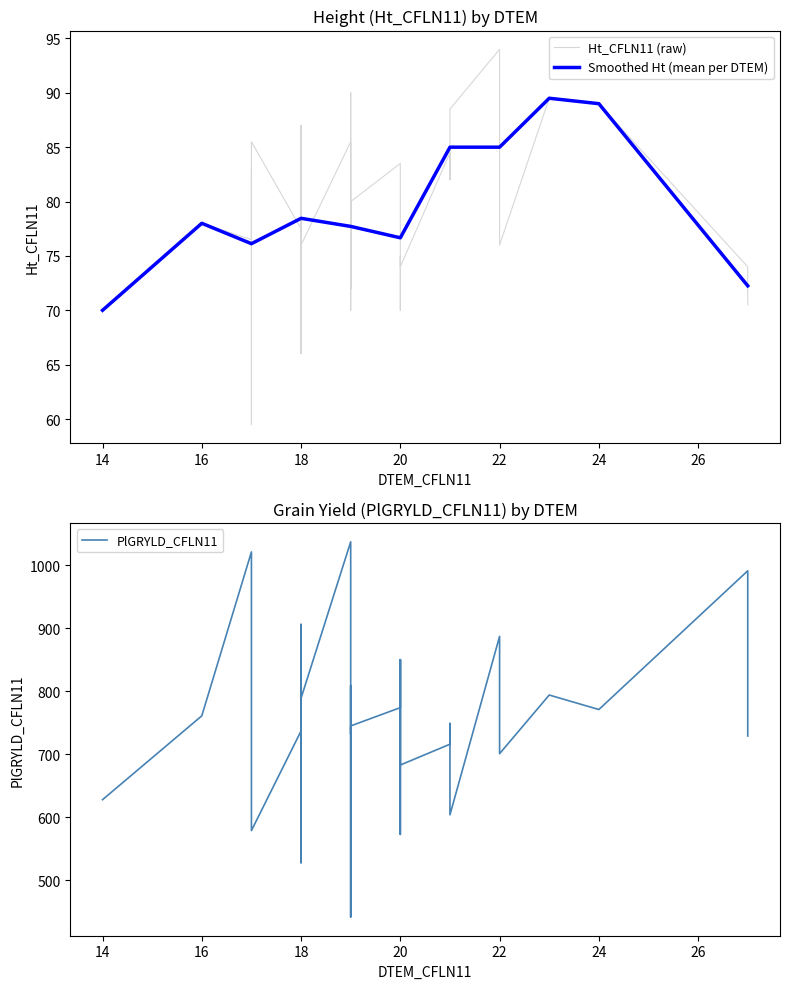

Which category has the lowest value in the Smoothed Ht (mean per DTEM) series?

14